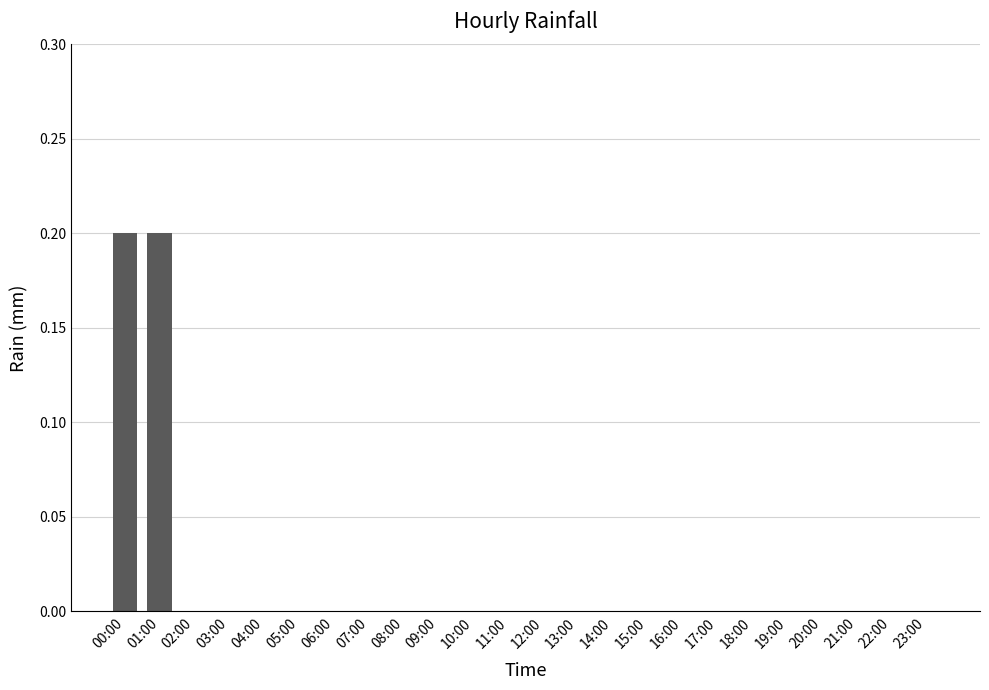

Is it true that the value at 11:00 is -0.1?

False